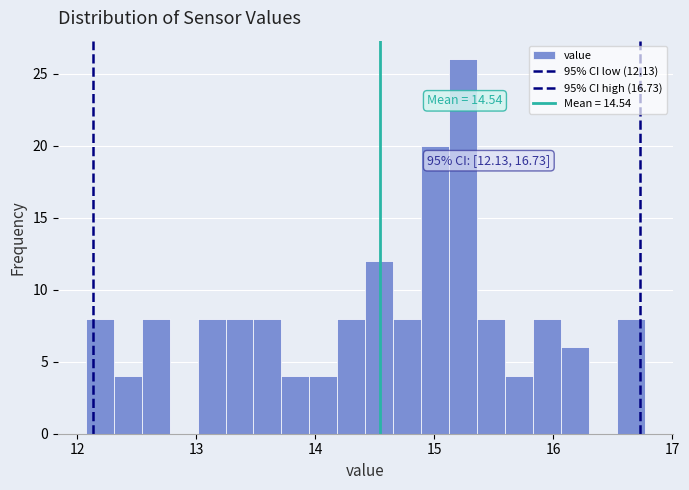

Read against the x-axis, roughly where is the centre of the tallest bar?

15.2